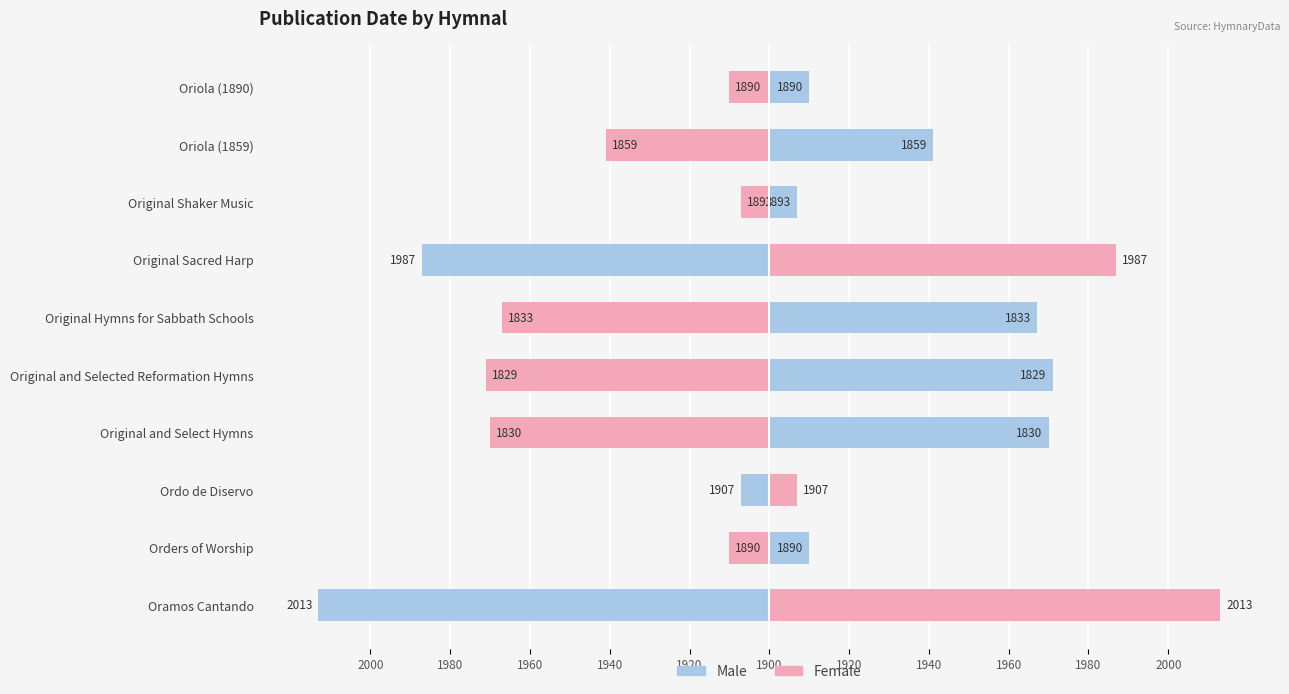

How many data points in Male are above 10?

4